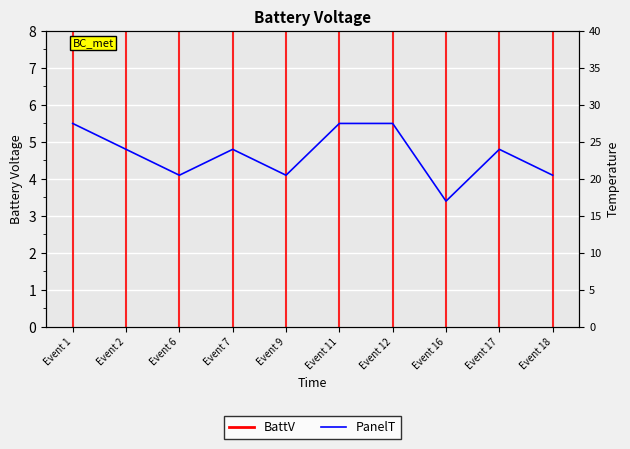

What is the difference between the maximum and minimum values?

2.1